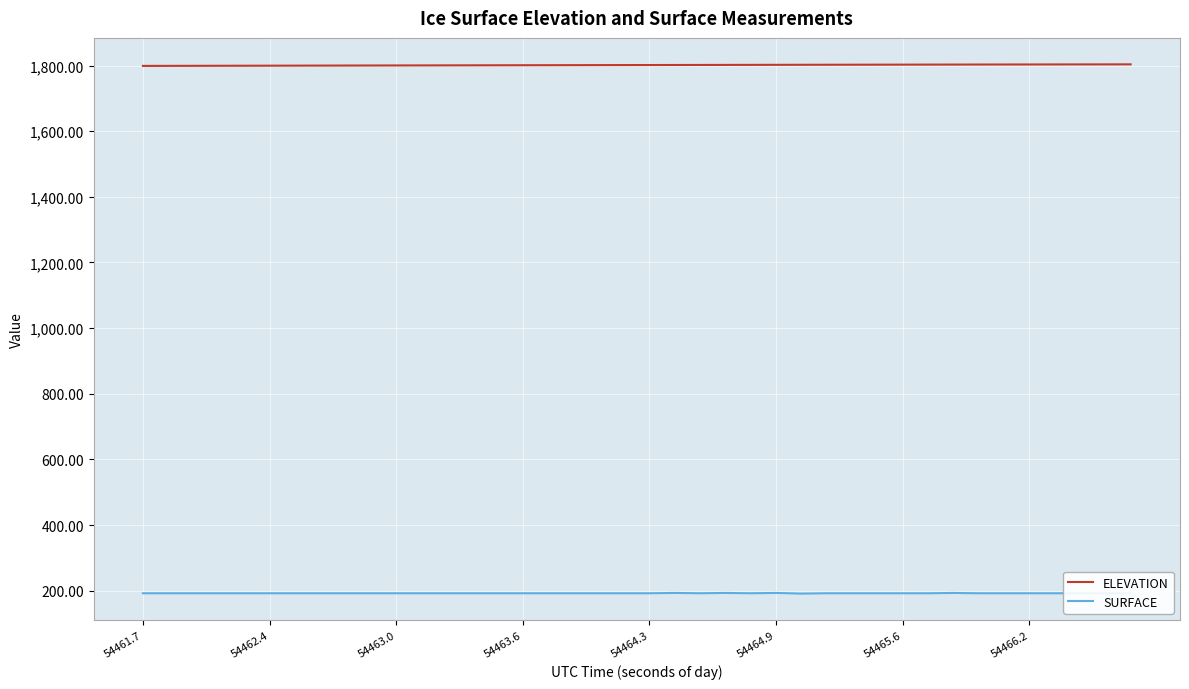

At how many categories does at least one series exceed 989?

40